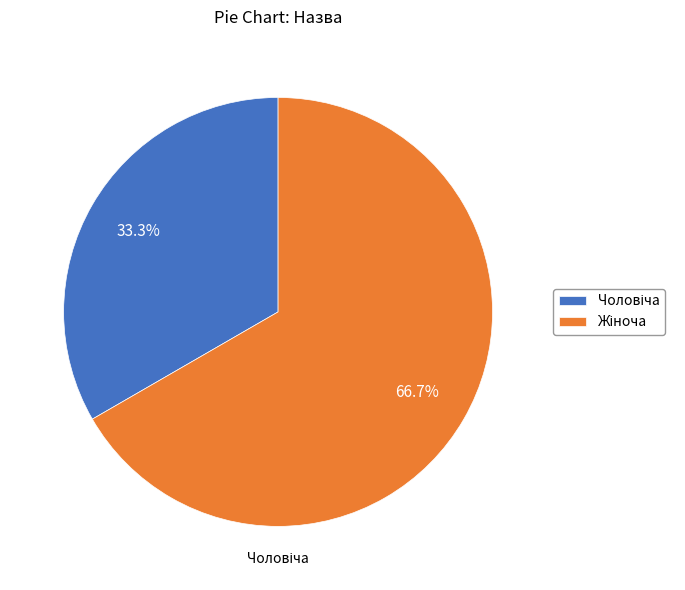

How many slices are in this pie chart?

2